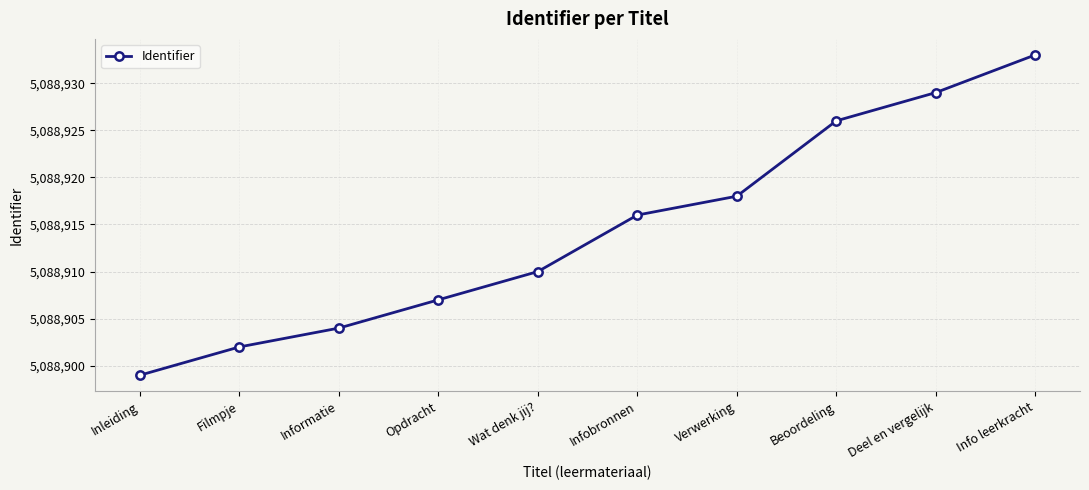

What is the greatest value displayed?

5088933